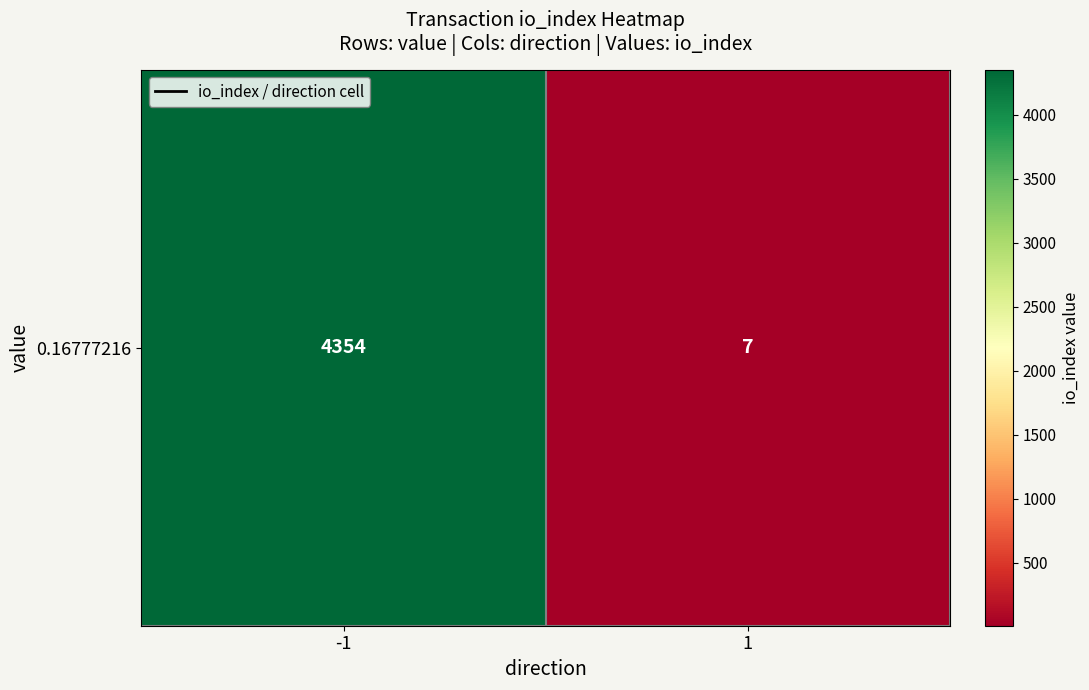

What is the difference between the values at 1 and -1?

4347